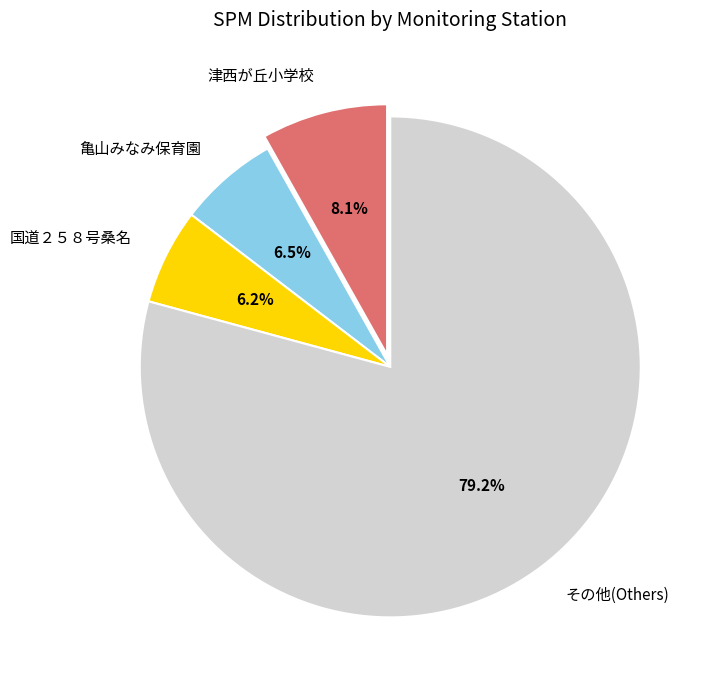

What is the total percentage of 津西が丘小学校 and 亀山みなみ保育園?

14.6%